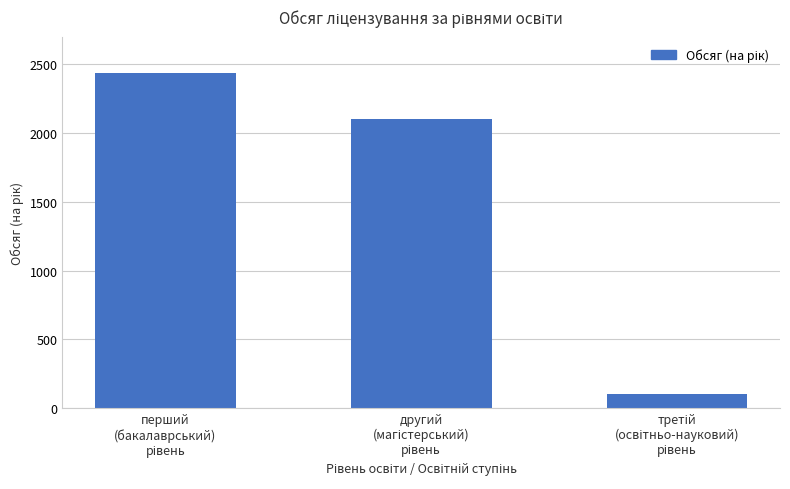

What is the value of the 1st bar from the left?

2434